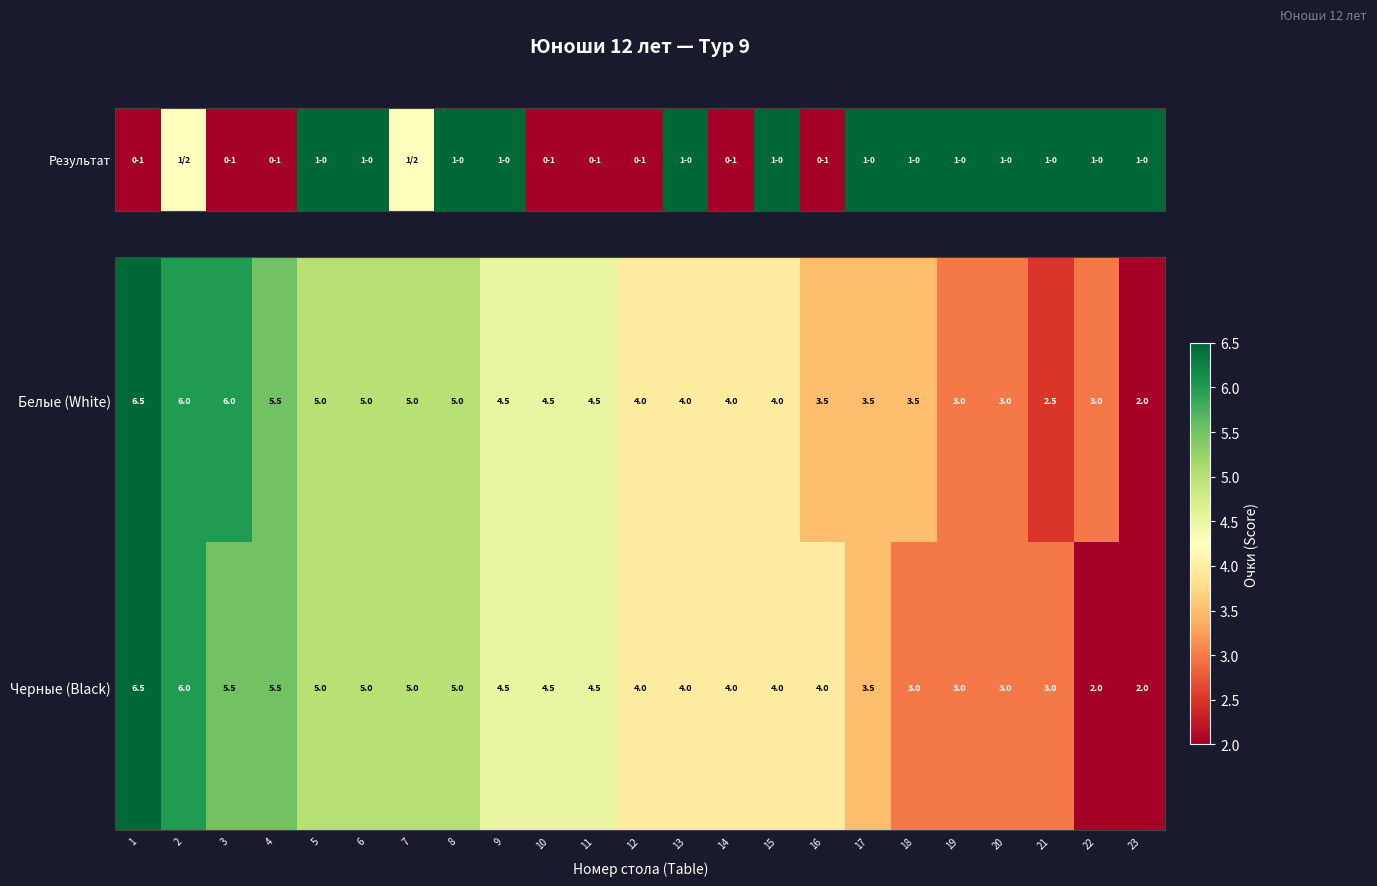

What is the difference between the second highest and second lowest values in the Черные (Black) series?

4.0